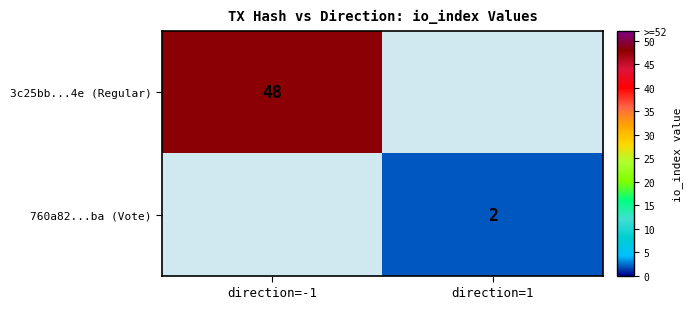

True or false: 3c25bb...4e (Regular) has a value of 48 at direction=-1.

True